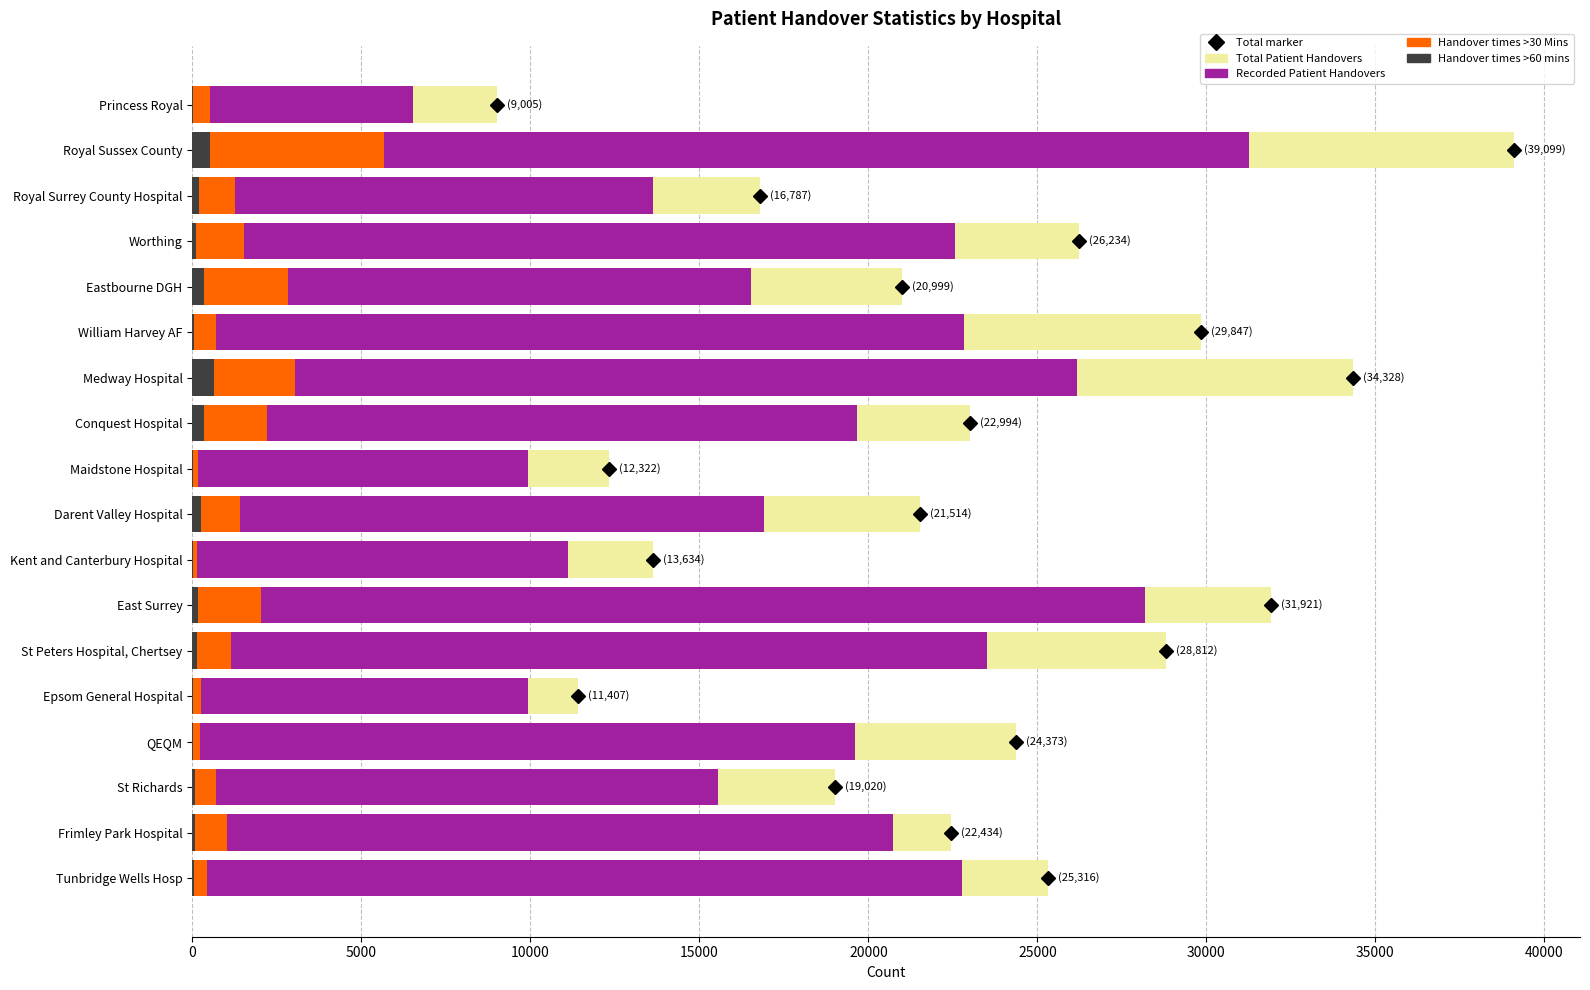

At how many categories does at least one series exceed 30830?

3